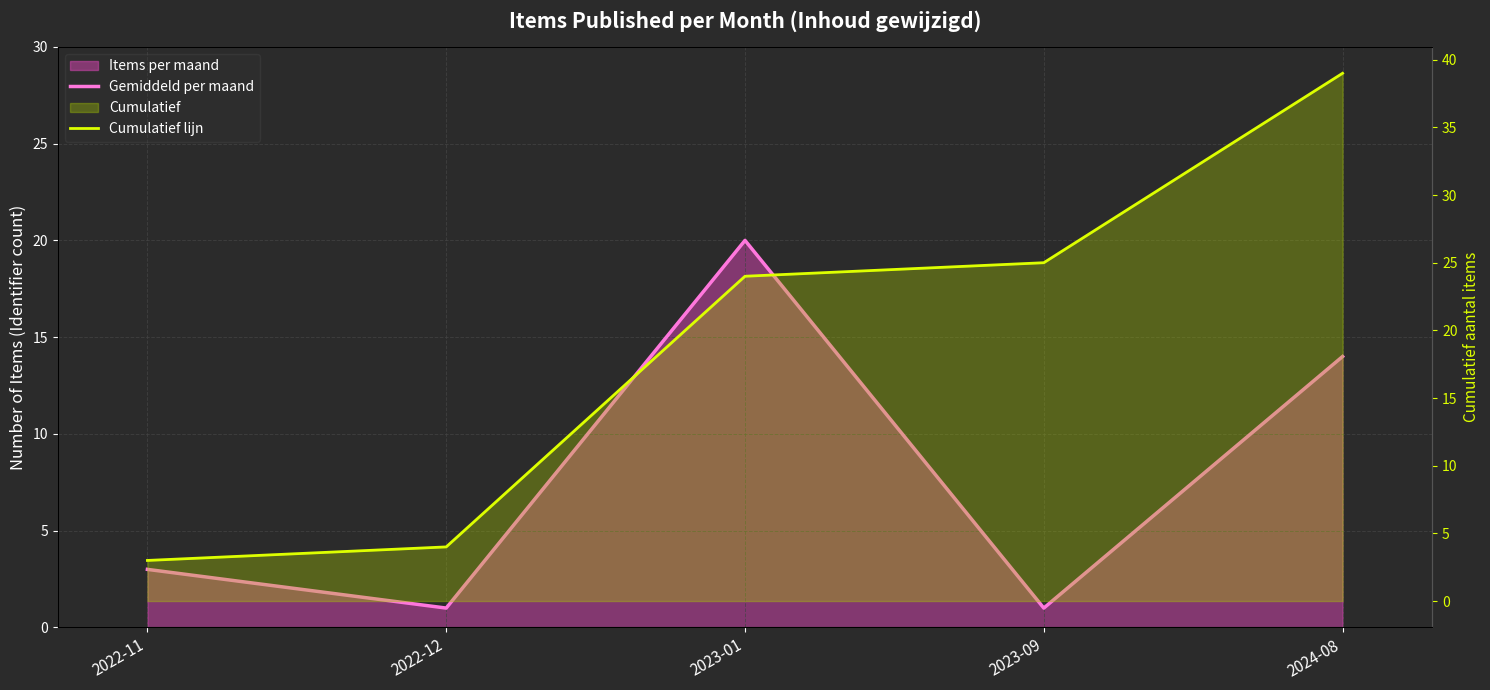

How many categories are shown in the chart?

5